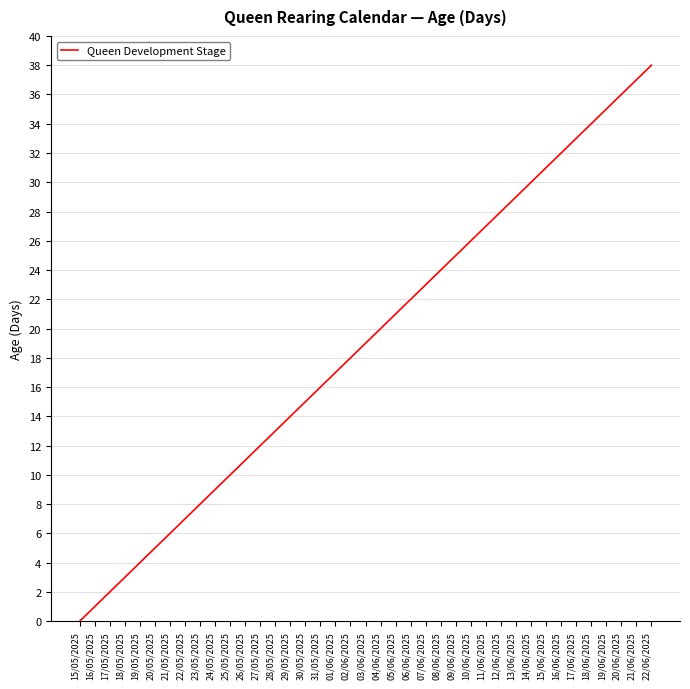

At which category does the chart reach its peak across all series?

22/06/2025